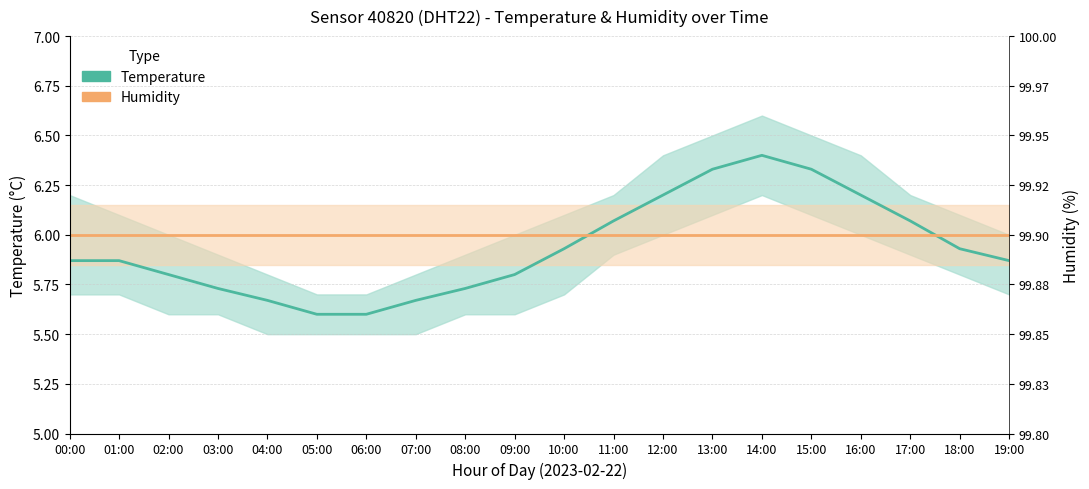

What position from the left is 04:00?

5